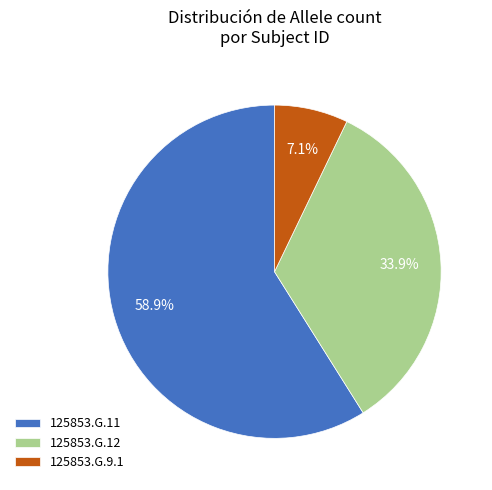

Is there a majority slice in this chart?

Yes